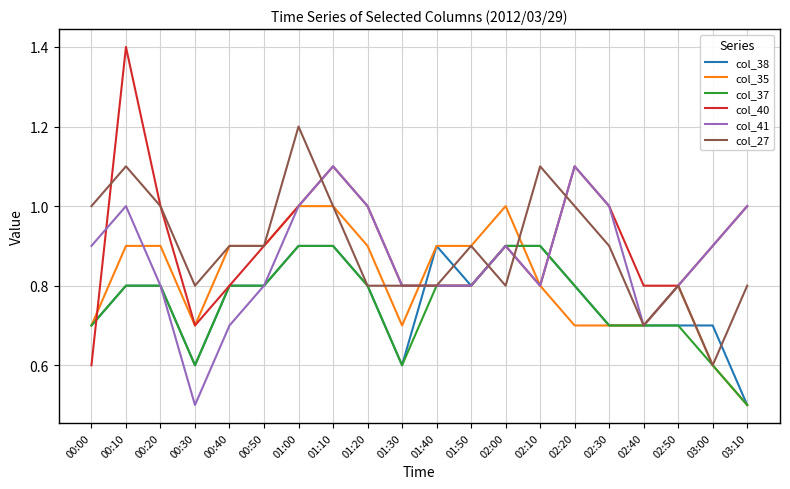

What is the minimum value for col_35?

0.5